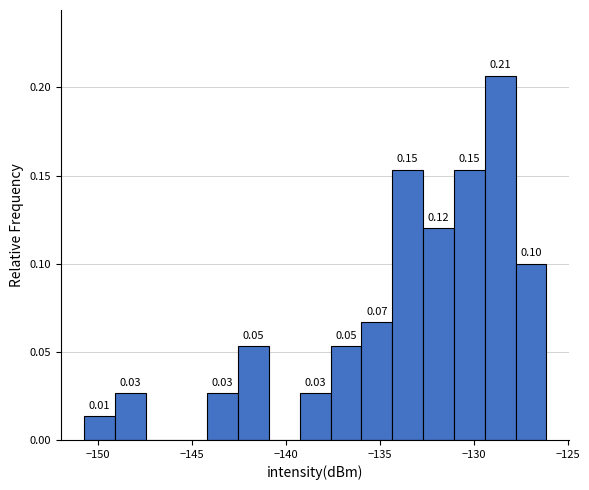

Around what value on the x-axis is the tallest bar? Give the approximate position of its centre, as read against the axis.

-128.5